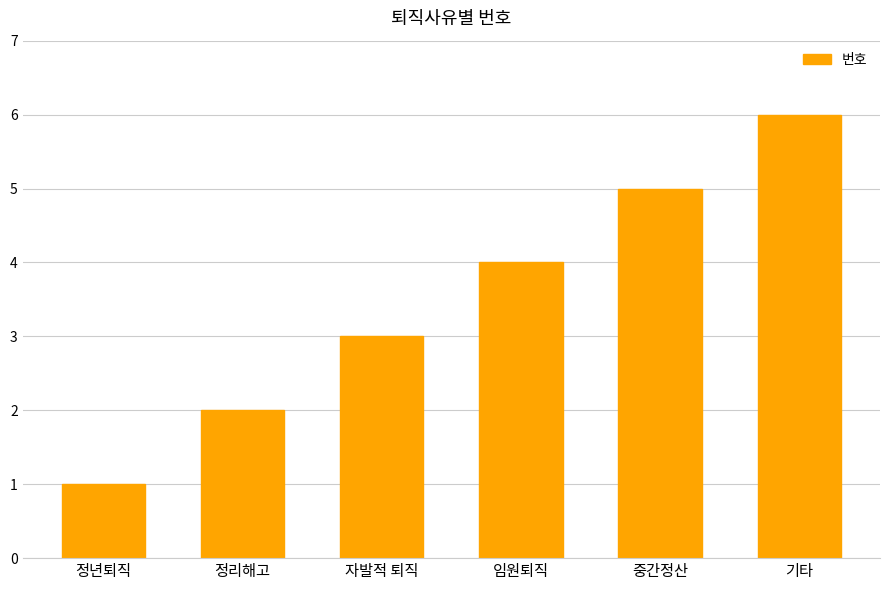

What is the difference between the values at 임원퇴직 and 자발적 퇴직?

1